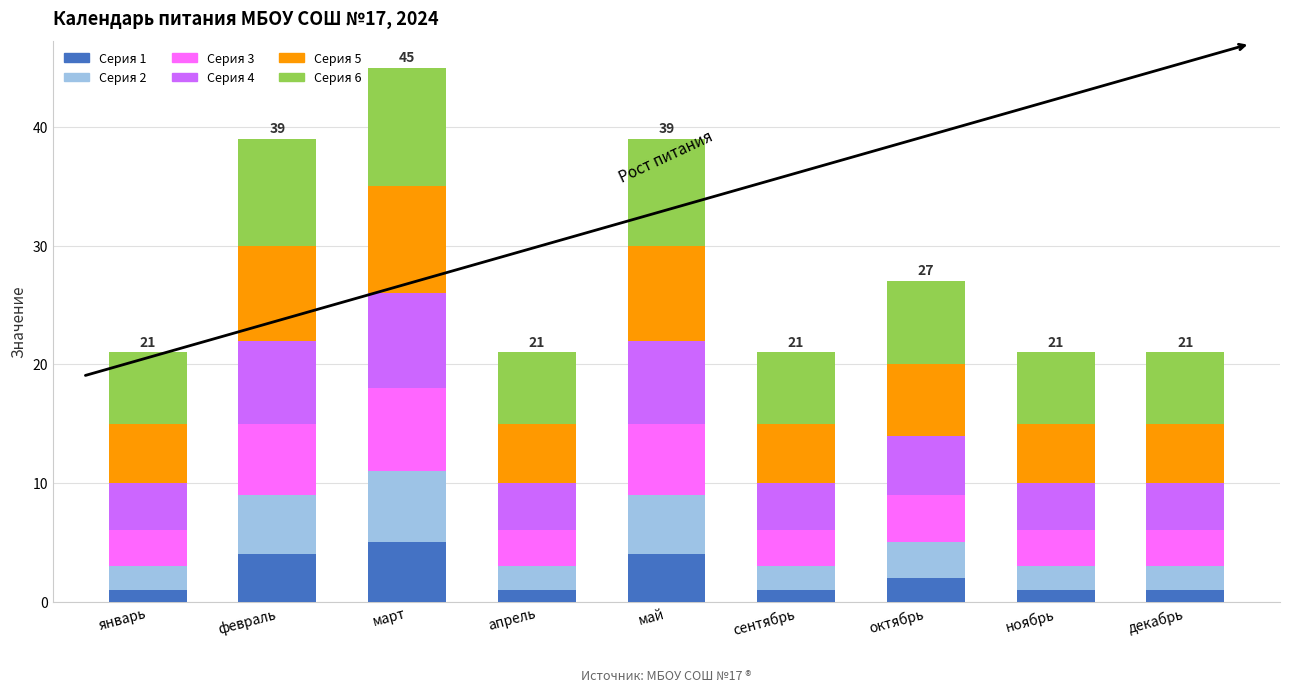

True or false: Серия 1 has a value of 5 at март.

True